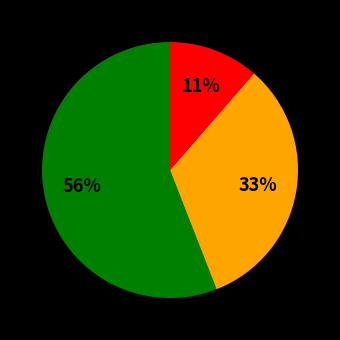

Does any single category account for the majority?

Yes